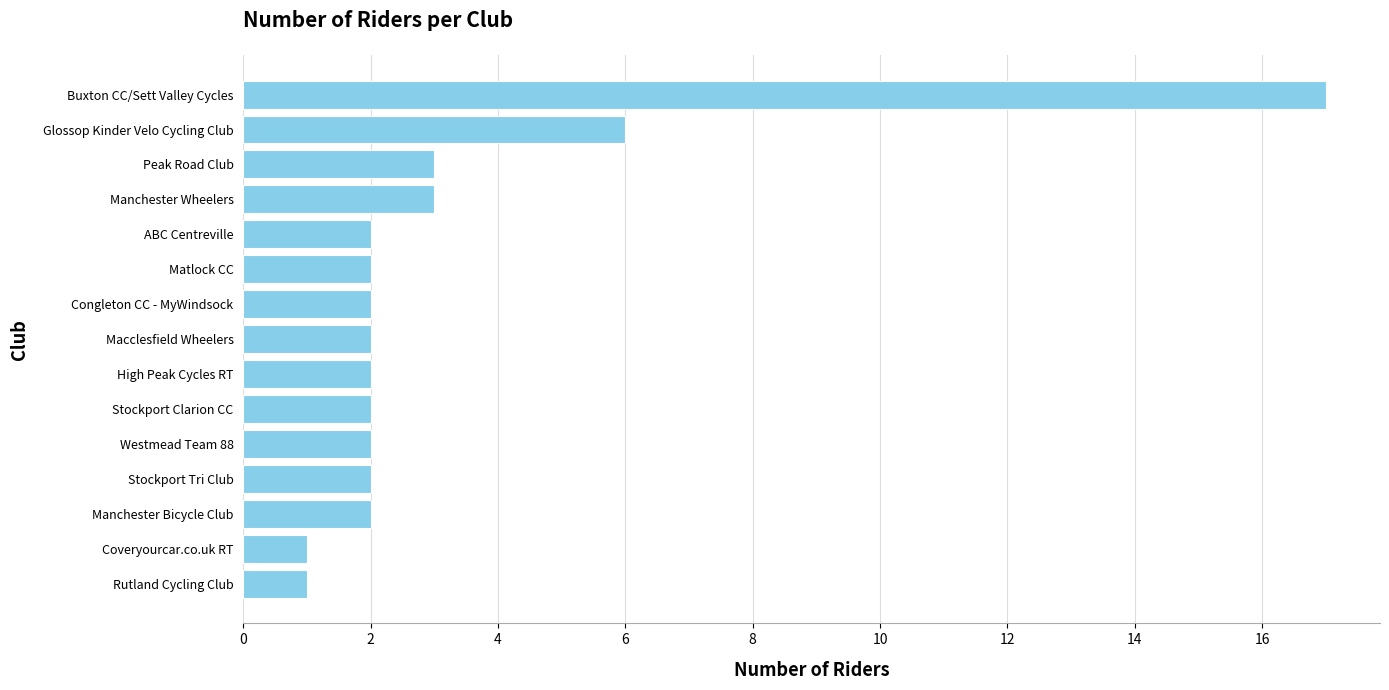

Reading bottom to top, what are all the values shown in this chart?

1	1	2	2	2	2	2	2	2	2	2	3	3	6	17